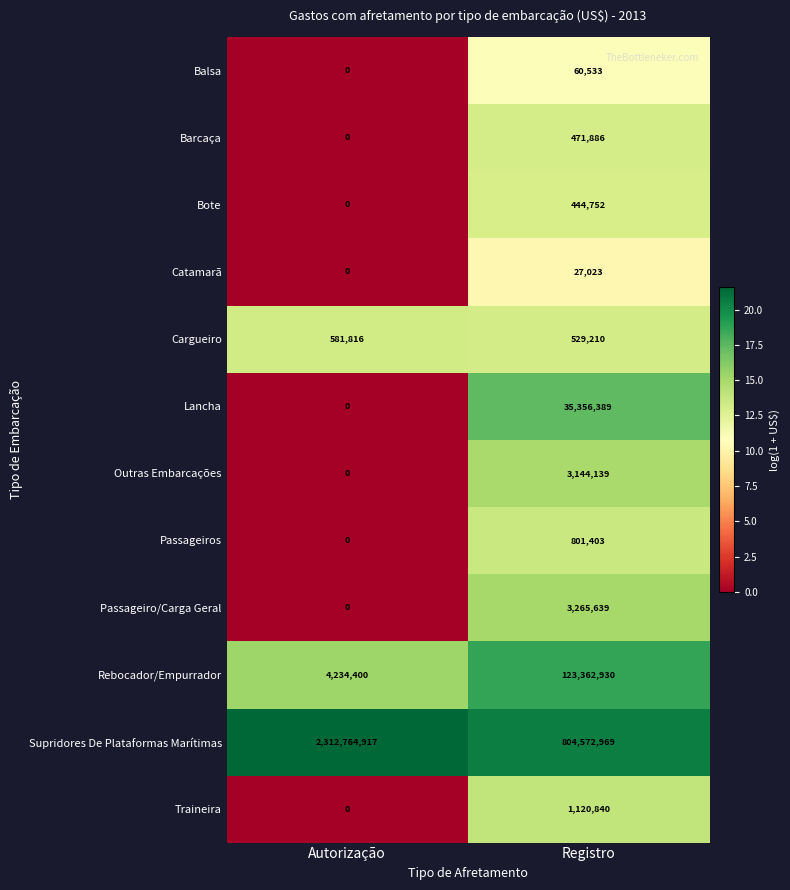

The Bote series shows 0 at Autorização. True or false?

True